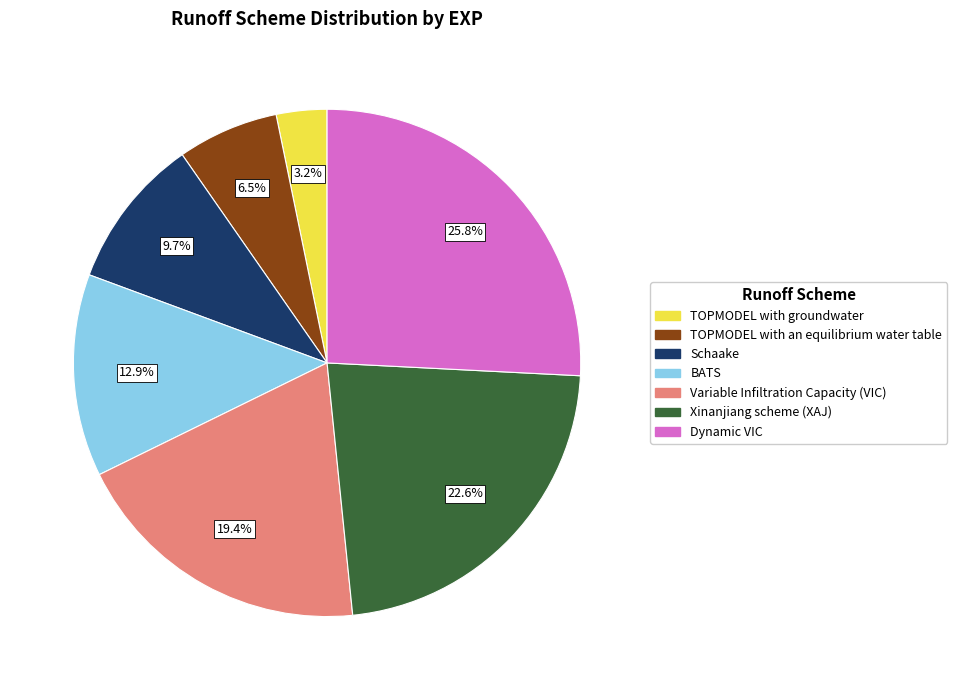

Which slice is the largest?

Dynamic VIC